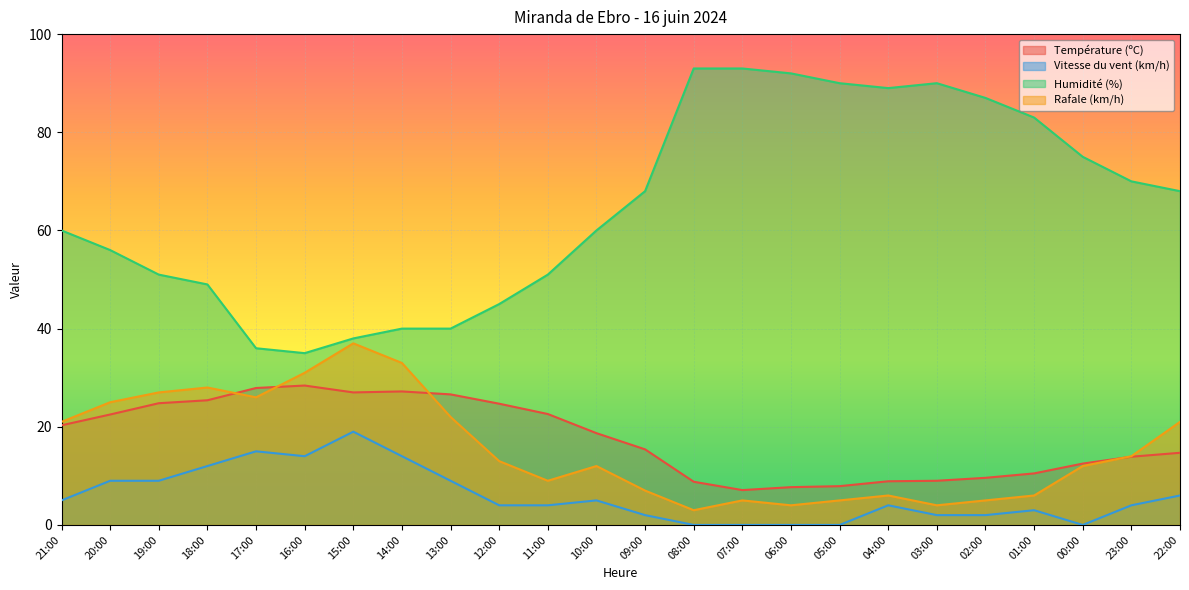

In Température (ºC), how many points are higher than both neighbors (excluding endpoints)?

2